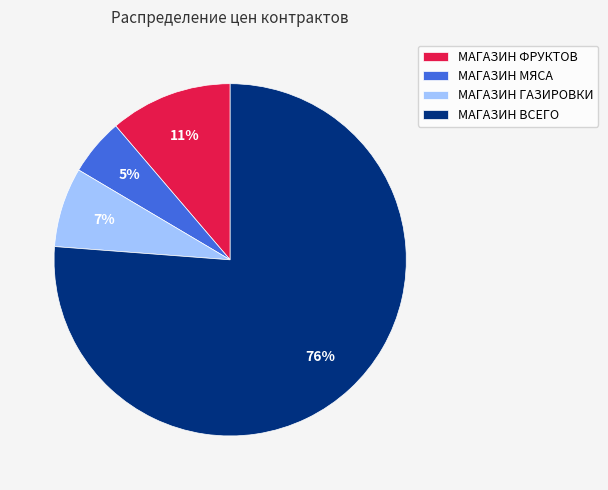

Between МАГАЗИН ВСЕГО and МАГАЗИН ФРУКТОВ, which is larger?

МАГАЗИН ВСЕГО